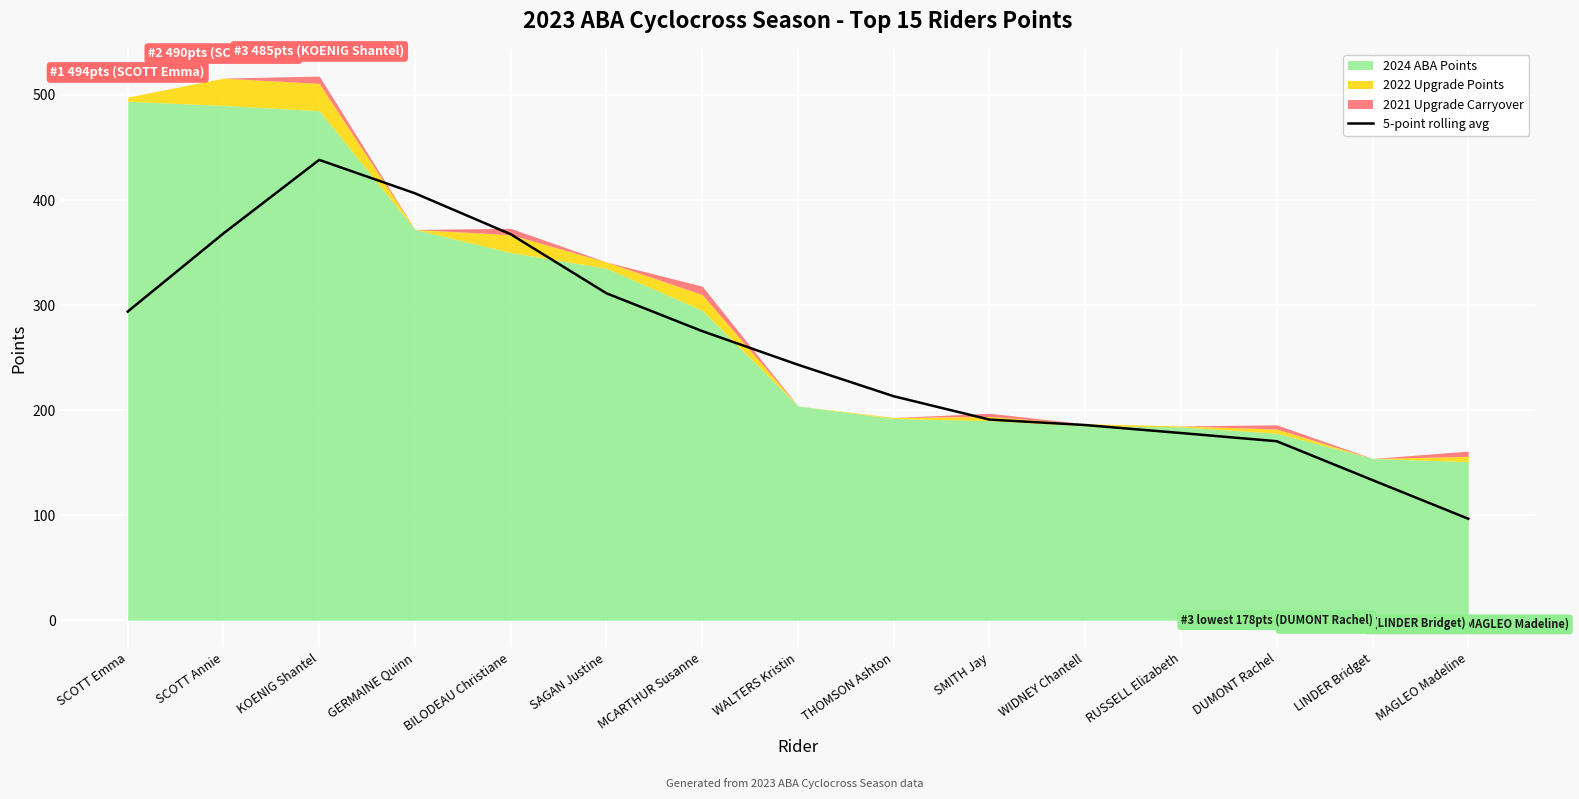

What is the label of the 1st point from the left?

SCOTT Emma